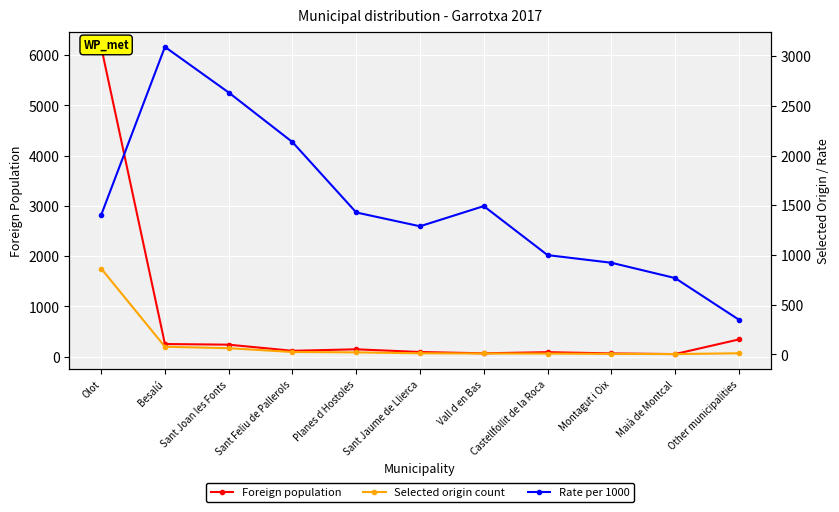

What are all the series names shown in the legend?

Foreign population, Selected origin count, Rate per 1000